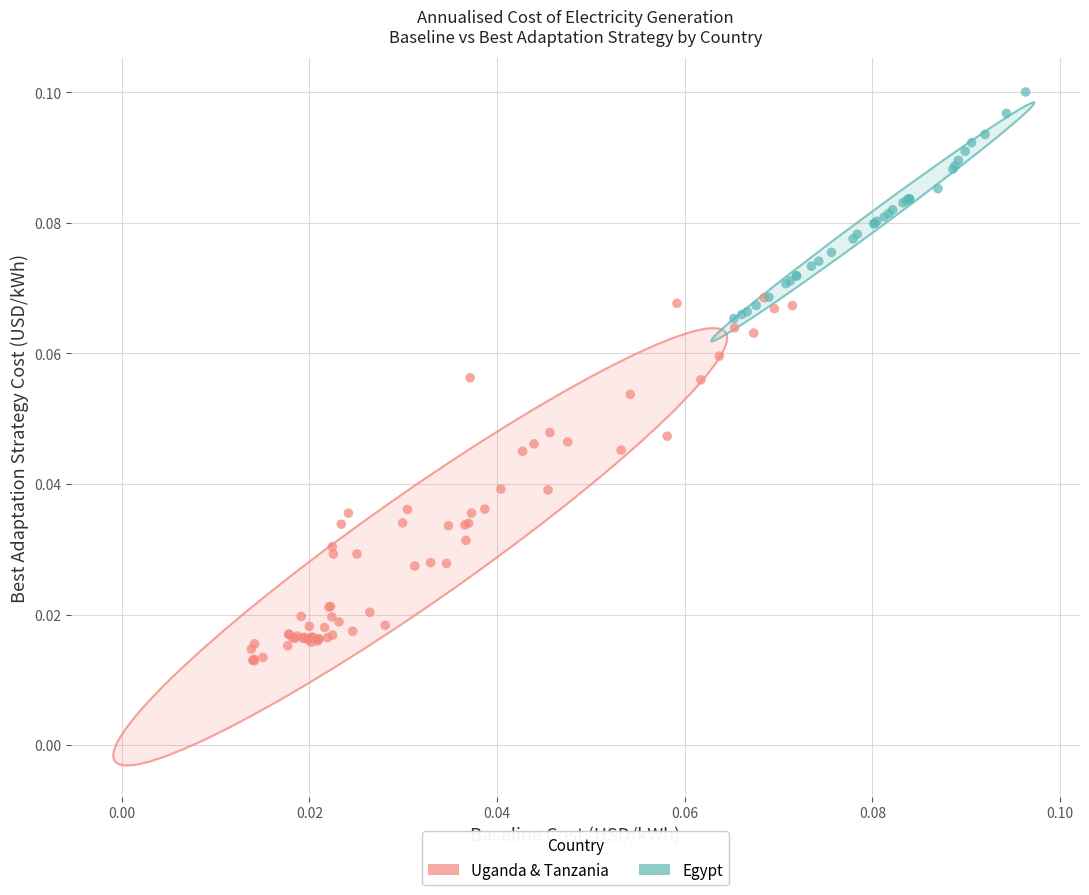

Which series reaches the maximum Y coordinate?

Egypt